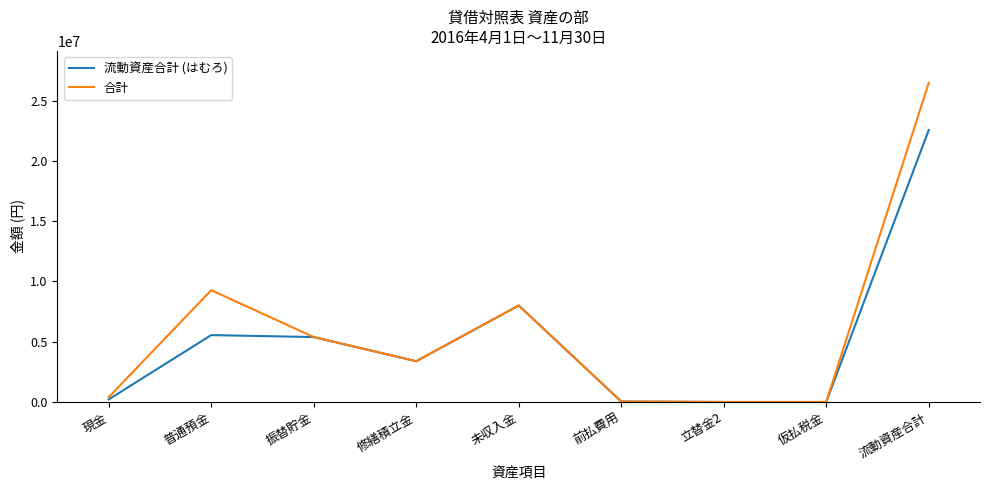

What is the difference between the maximum and minimum values in the 合計 series?

26470476